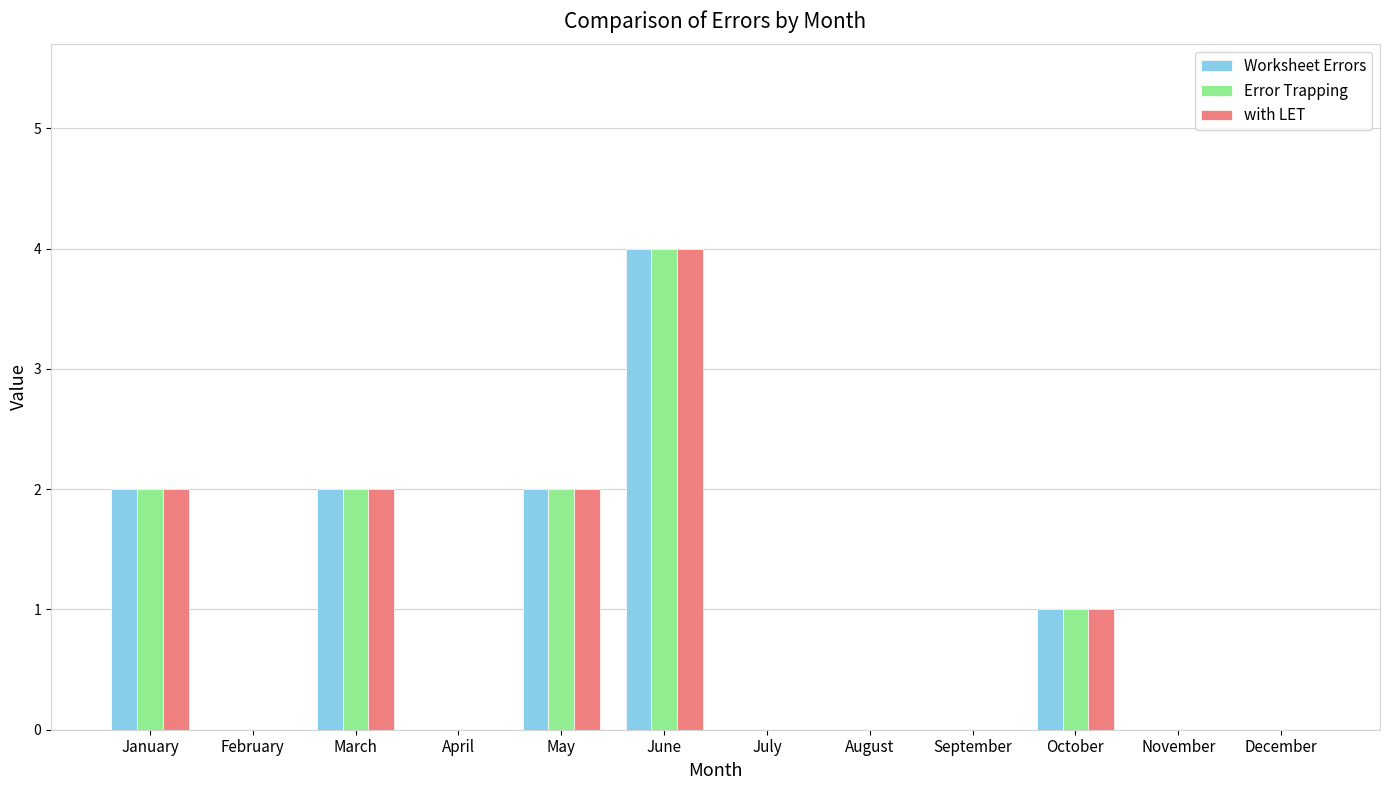

Is the value of Worksheet Errors at October greater than the value of with LET at September?

Yes